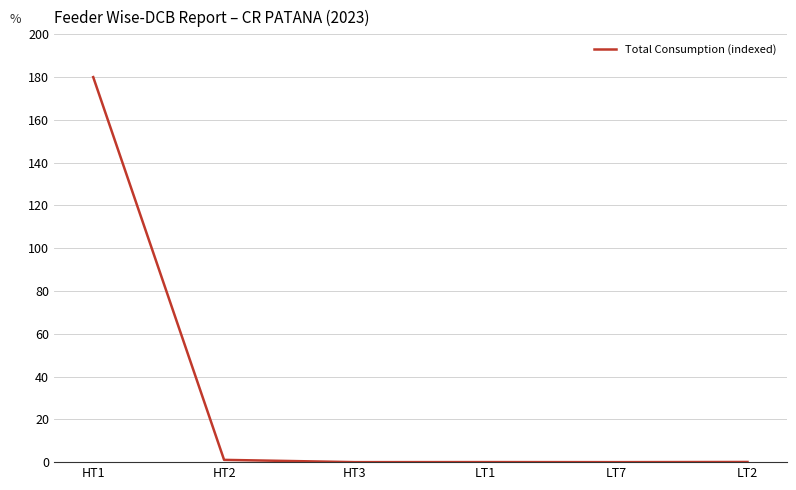

Count the number of data series in this chart.

1